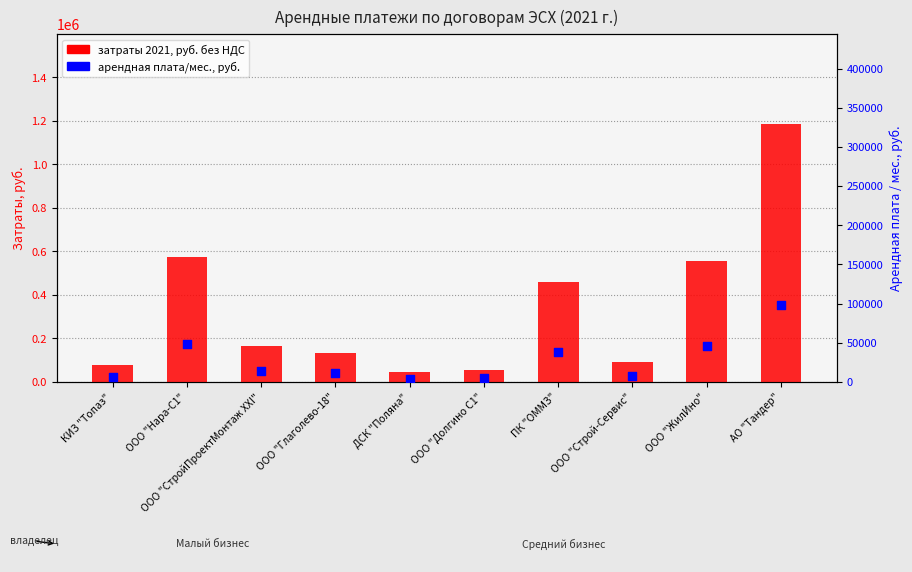

What is the total value across all series at ООО "СтройПроектМонтаж XXI"?

180349.0